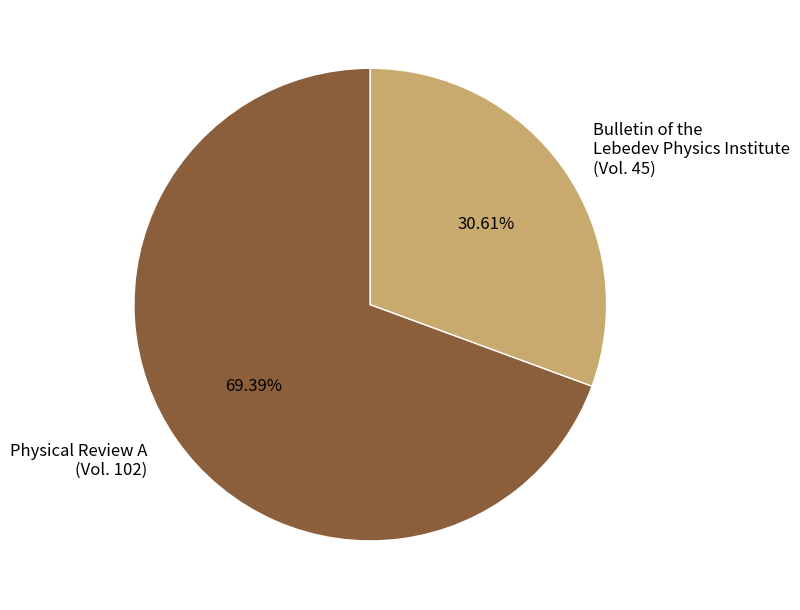

What is the ratio of the value at Physical Review A (Vol. 102) to the value at Bulletin of the Lebedev Physics Institute (Vol. 45)?

2.3